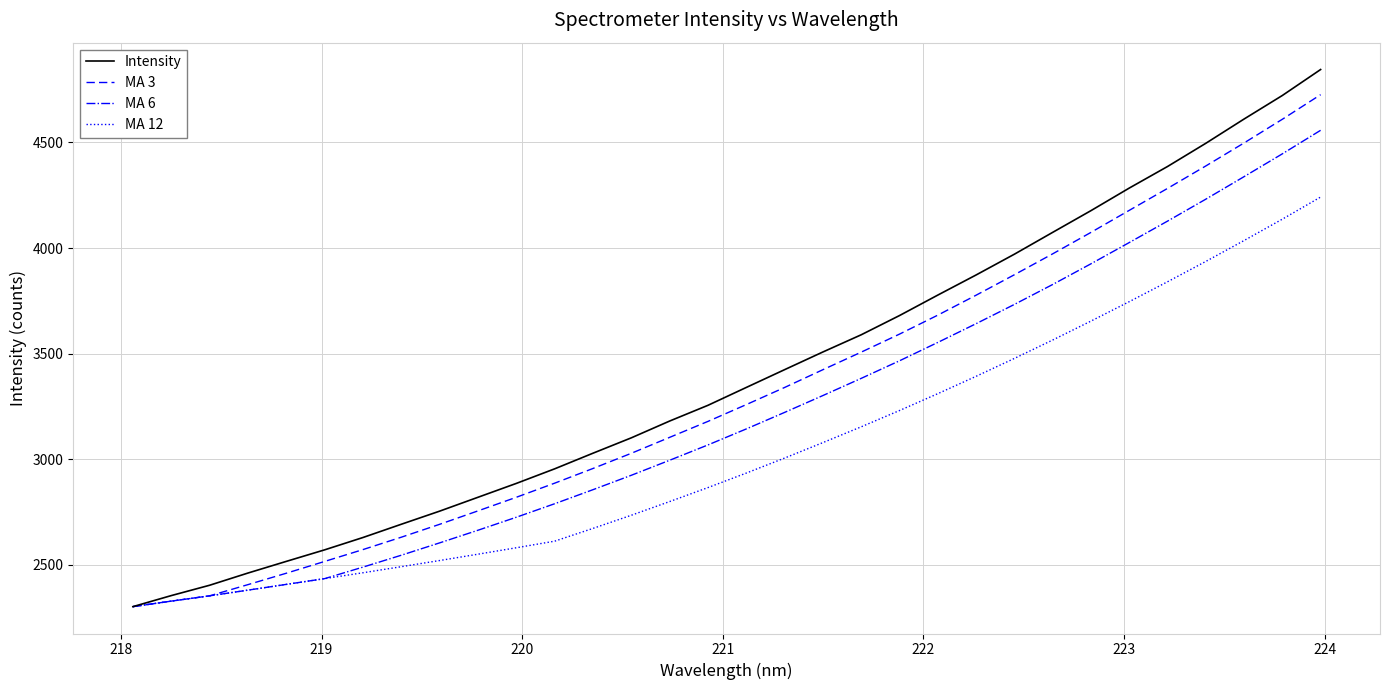

What is the maximum value for MA 6?

4557.2